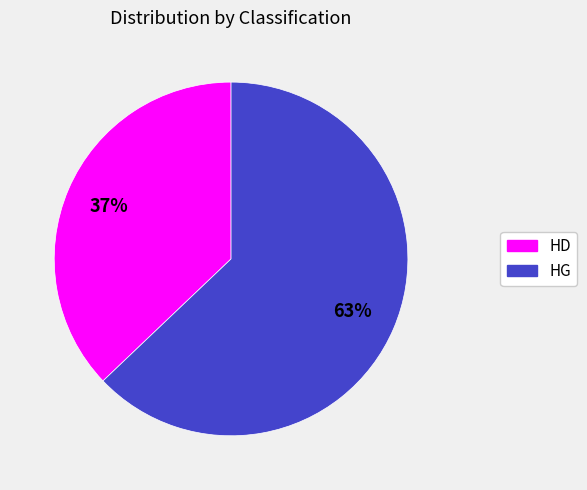

Which slice is the smallest?

HD